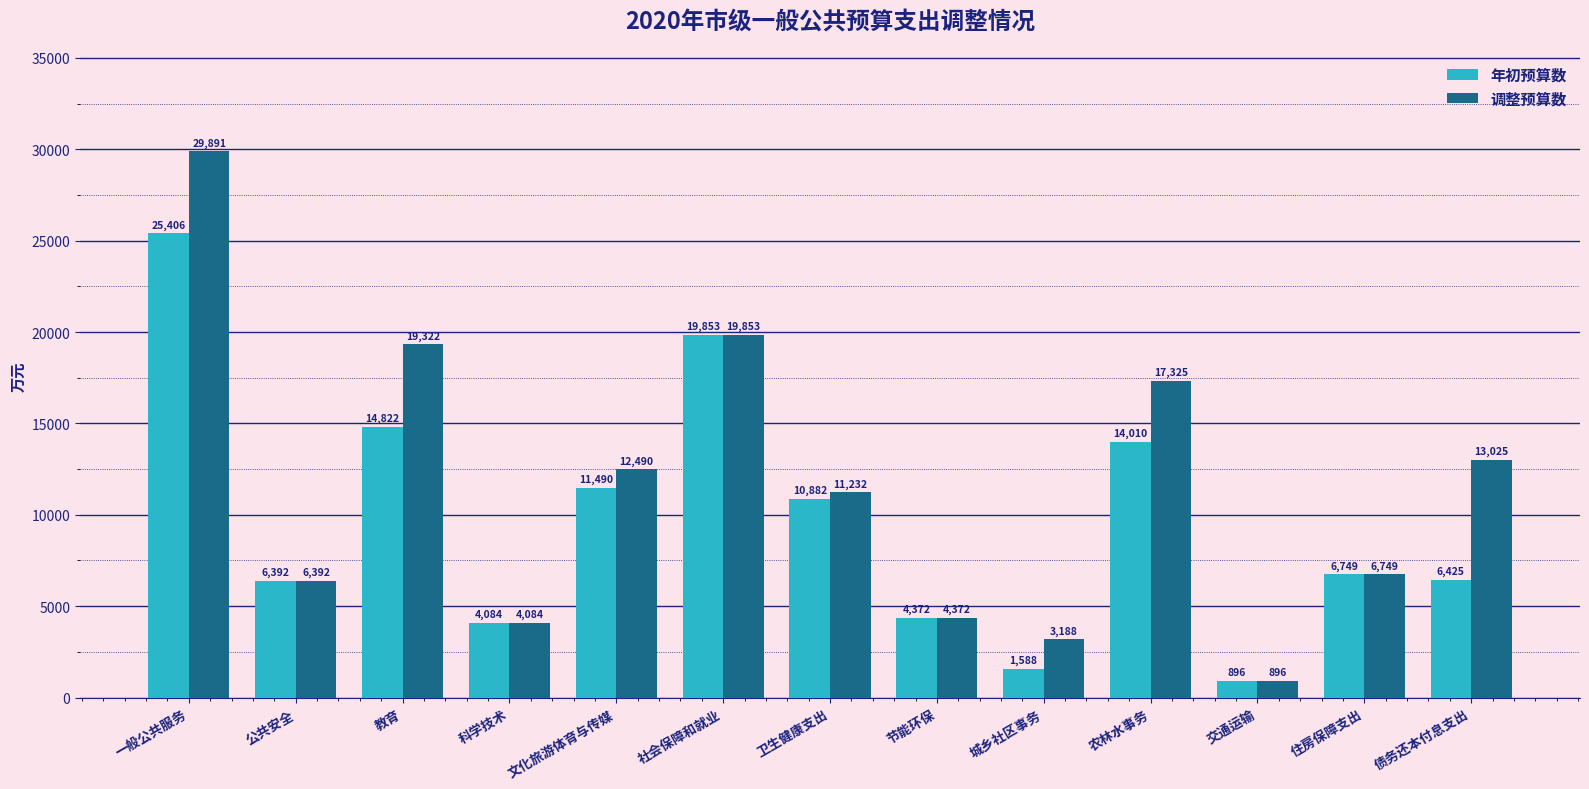

Is it true that 调整预算数 equals 21700.7 at 文化旅游体育与传媒?

False